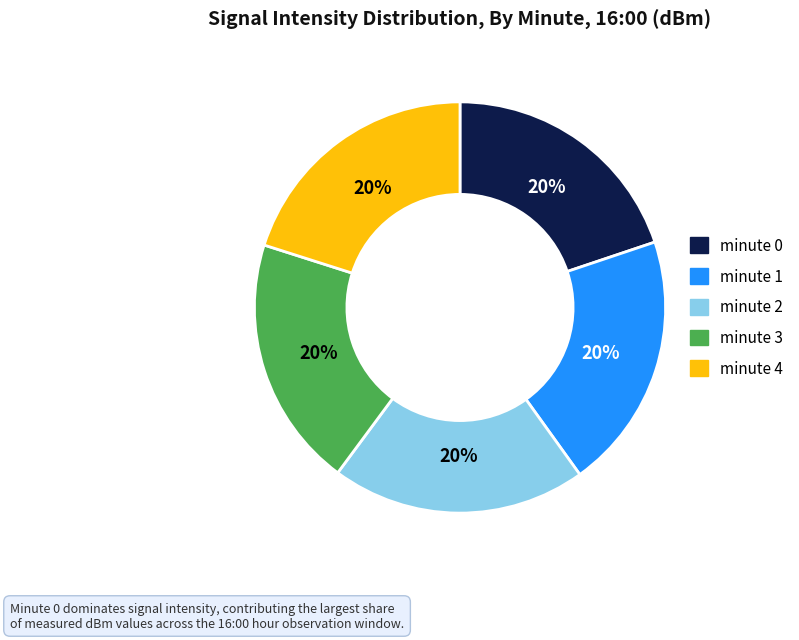

Does minute 1 account for over 50% of the chart?

No